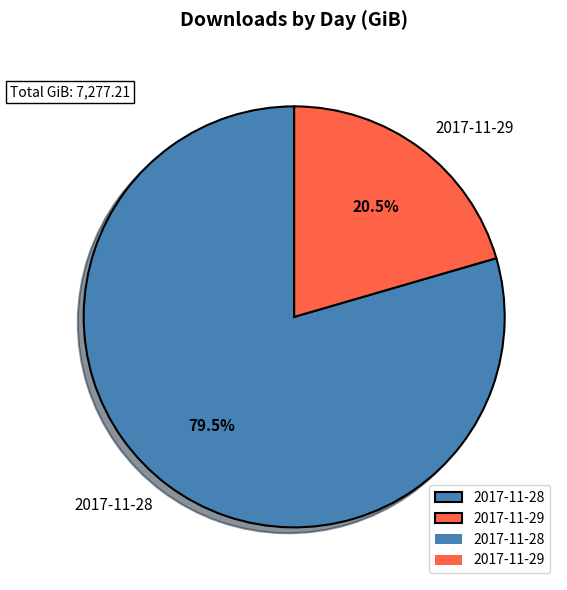

How many segments does this pie chart have?

2